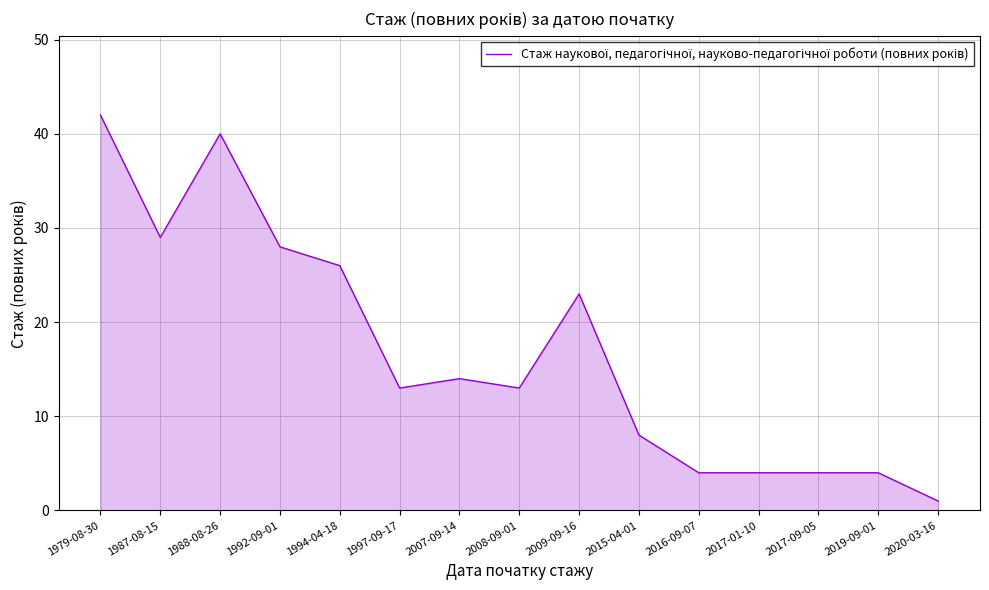

Reading left to right, list all the values displayed in this chart.

1979-08-30=42	1987-08-15=29	1988-08-26=40	1992-09-01=28	1994-04-18=26	1997-09-17=13	2007-09-14=14	2008-09-01=13	2009-09-16=23	2015-04-01=8	2016-09-07=4	2017-01-10=4	2017-09-05=4	2019-09-01=4	2020-03-16=1